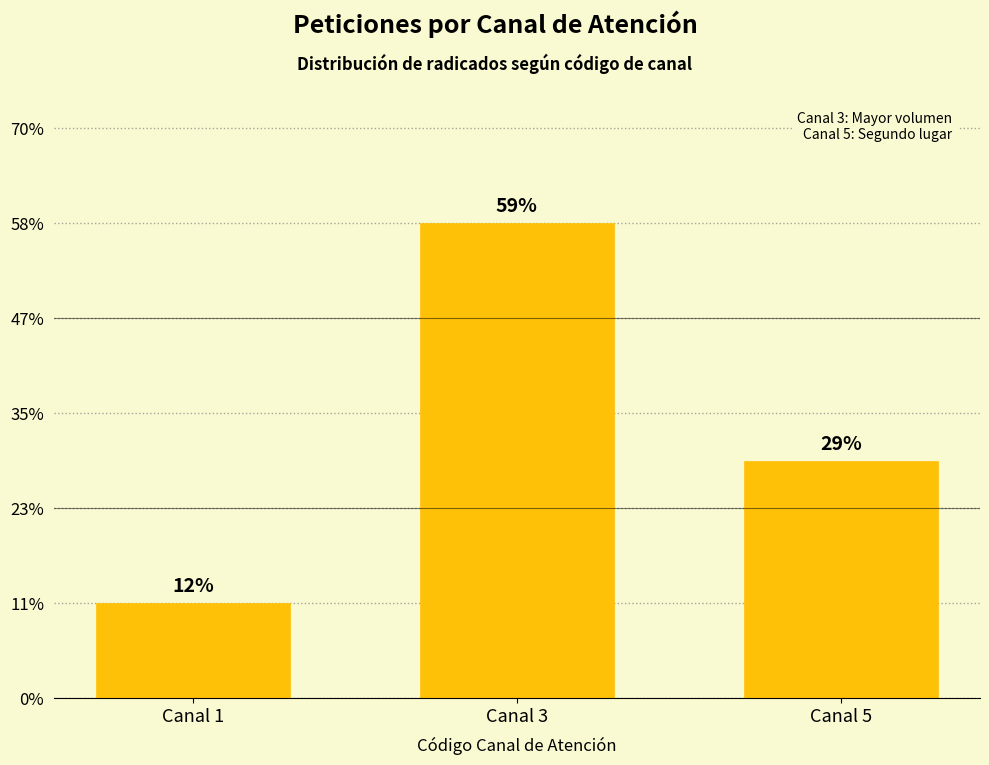

Is it true that the value at Canal 3 is 17?

False